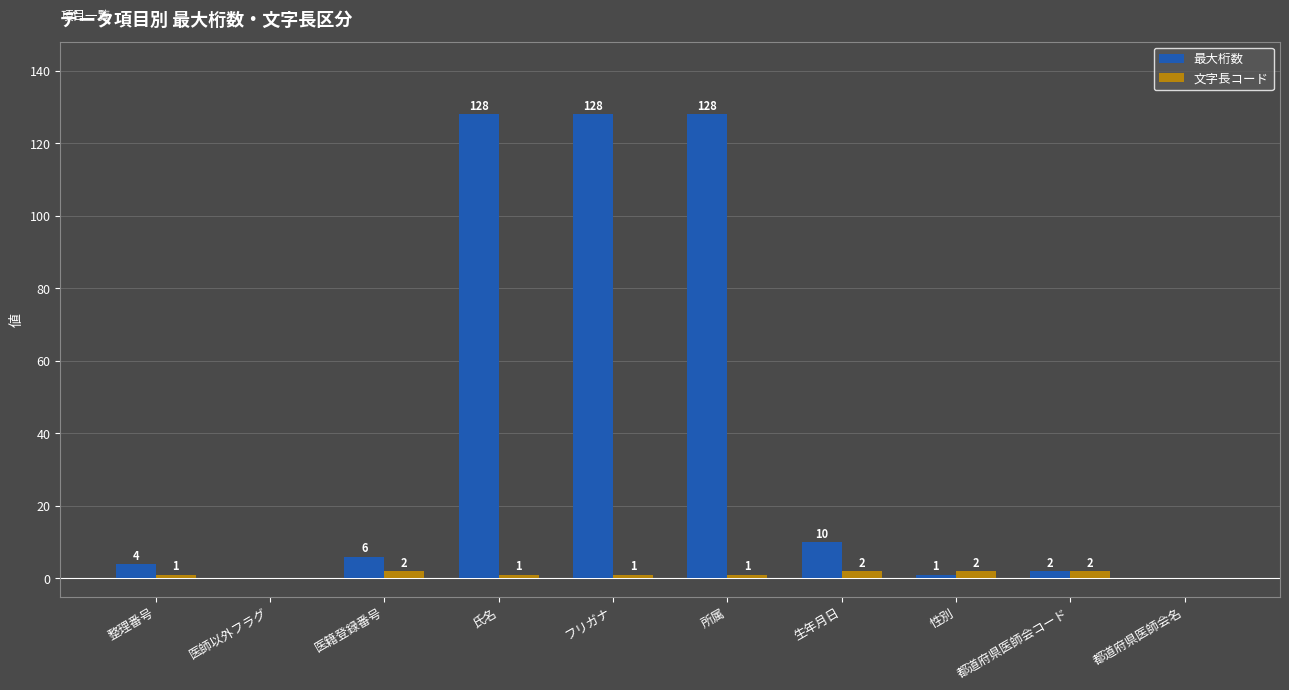

What is the greatest value displayed?

128